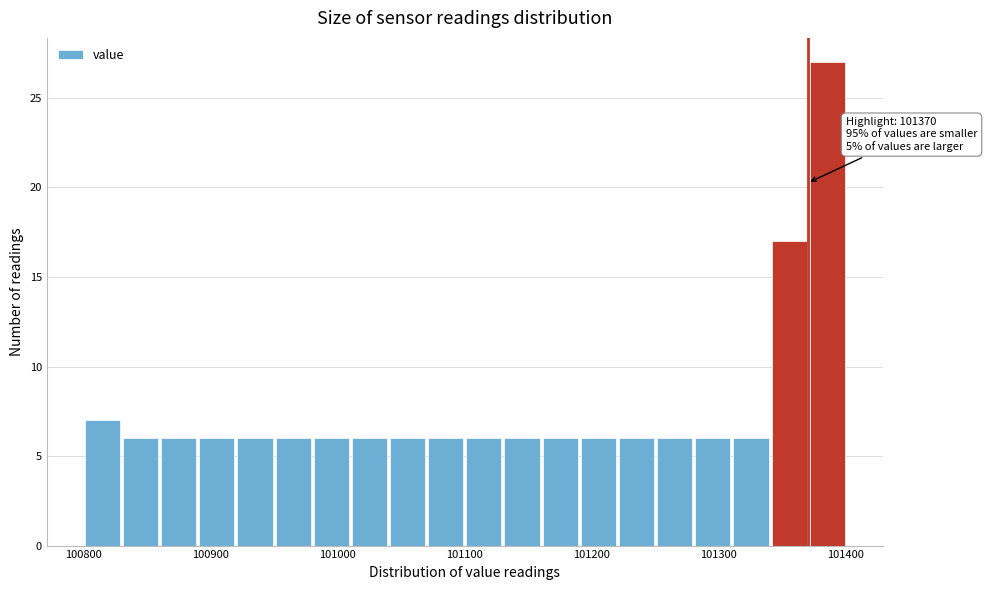

Around what value on the x-axis is the tallest bar? Give the approximate position of its centre, as read against the axis.

101390